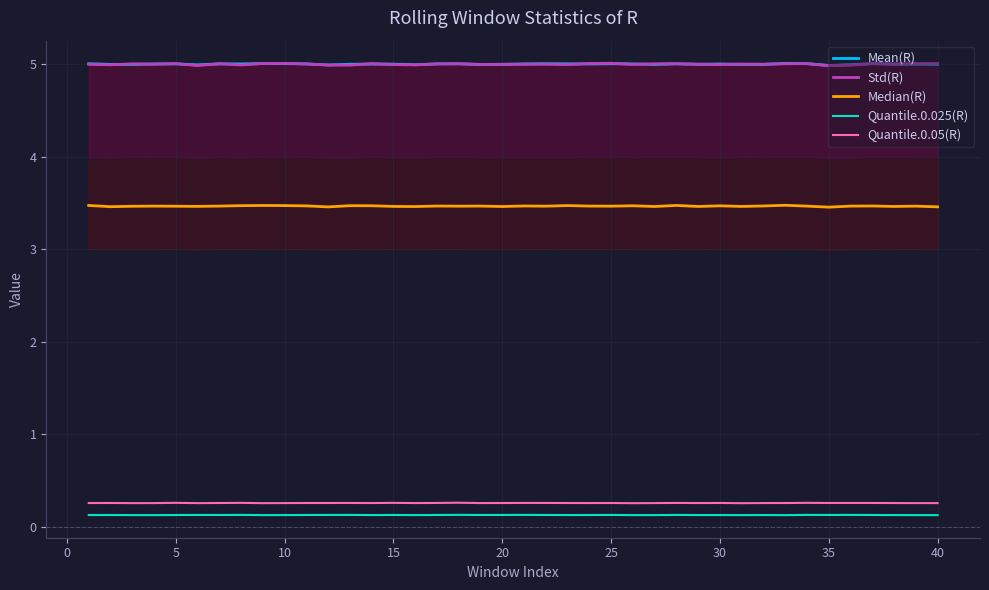

Which series has the largest range (max minus min)?

Std(R)